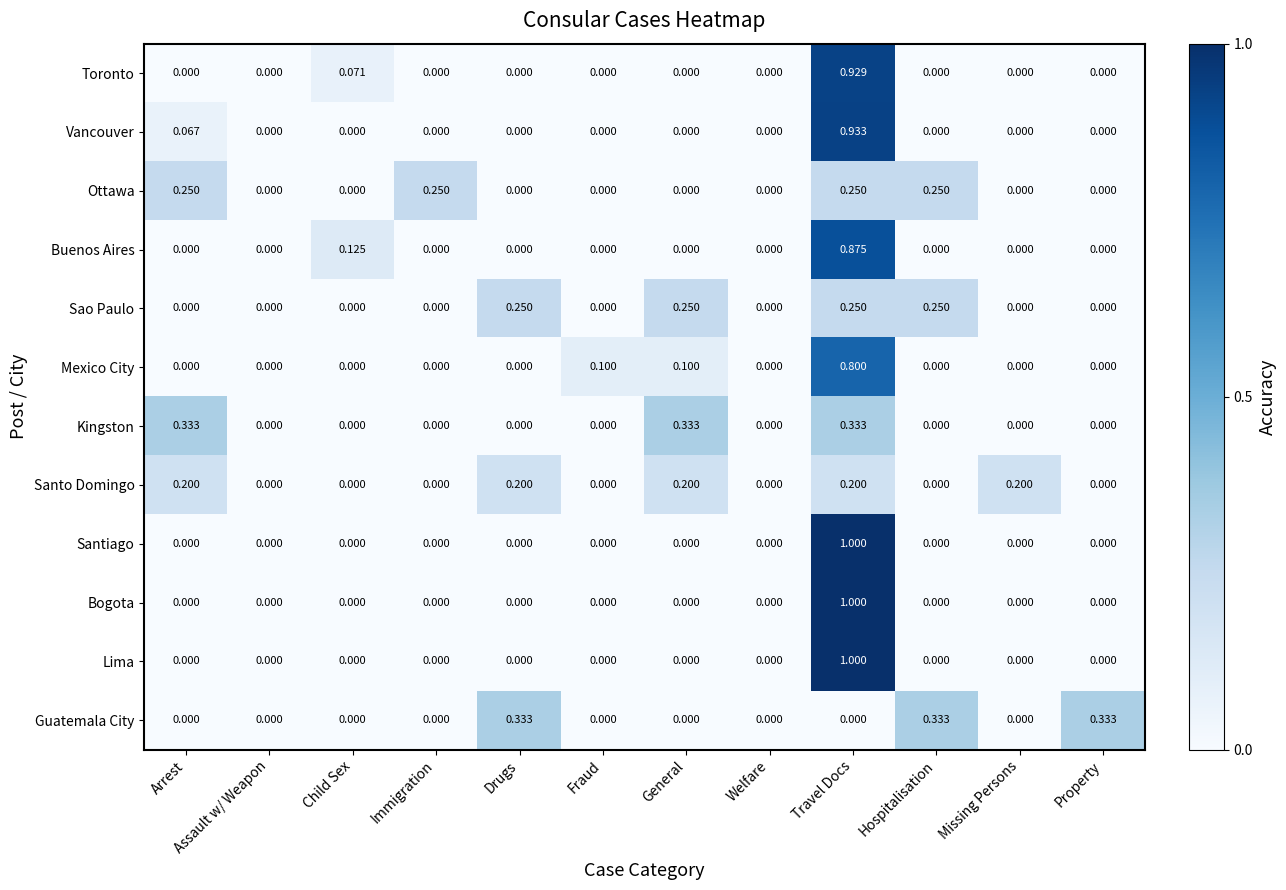

At which category is the sum across all series the highest?

Travel Docs